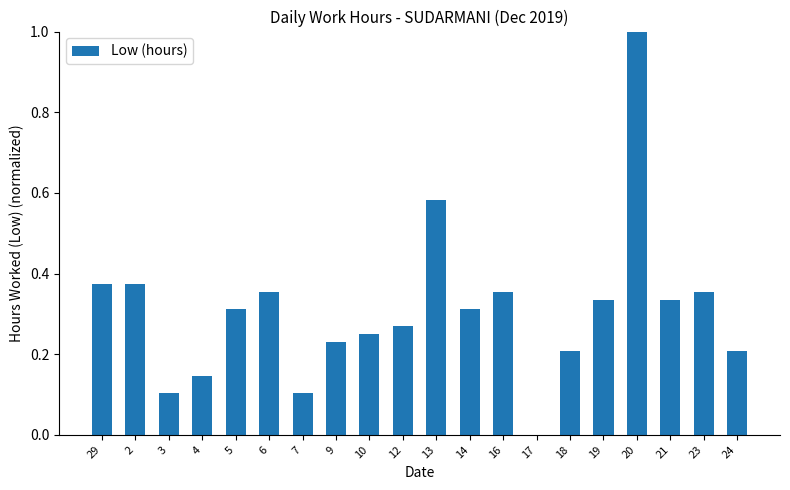

What is the sum of all values?

6.2